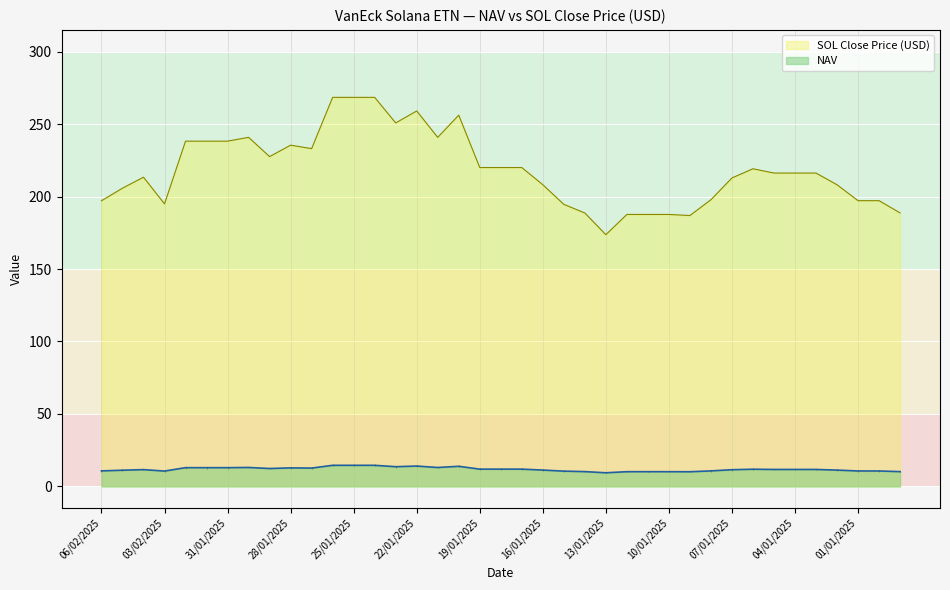

Where does the SOL Close Price (USD) series first go above 216?

02/02/2025